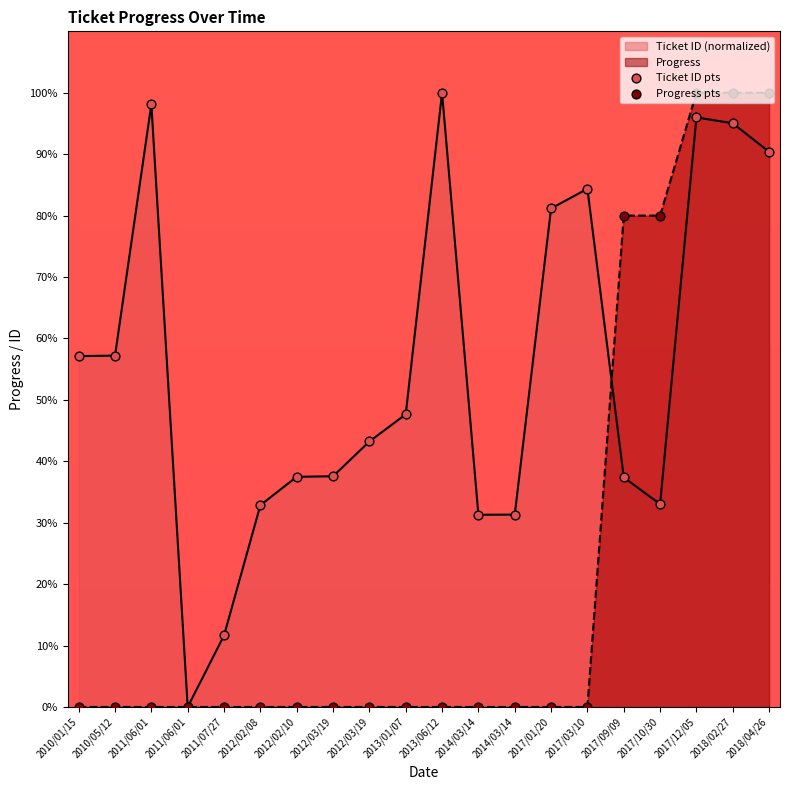

Which series reaches the minimum Y coordinate?

Ticket ID pts